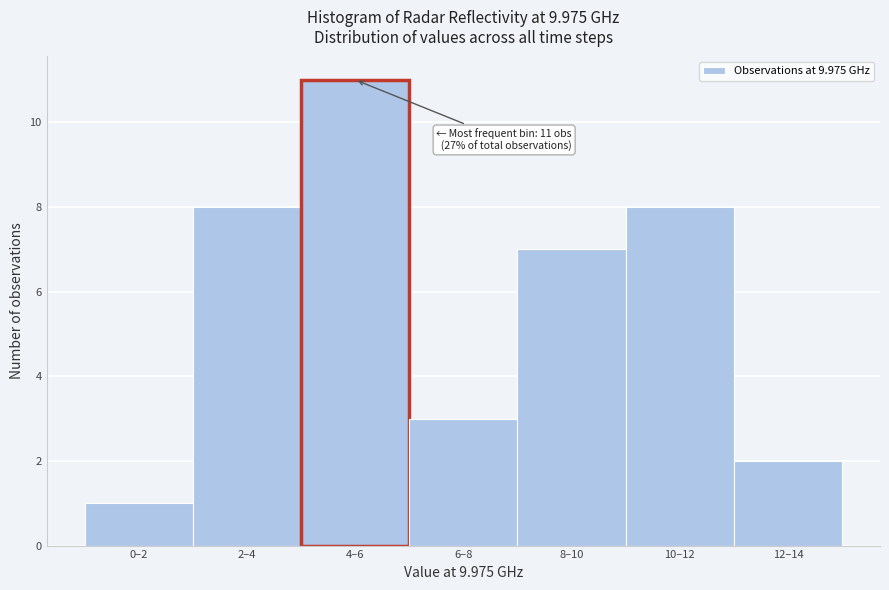

Reading left to right, transcribe all the data shown in this chart.

0–2=1	2–4=8	4–6=11	6–8=3	8–10=7	10–12=8	12–14=2